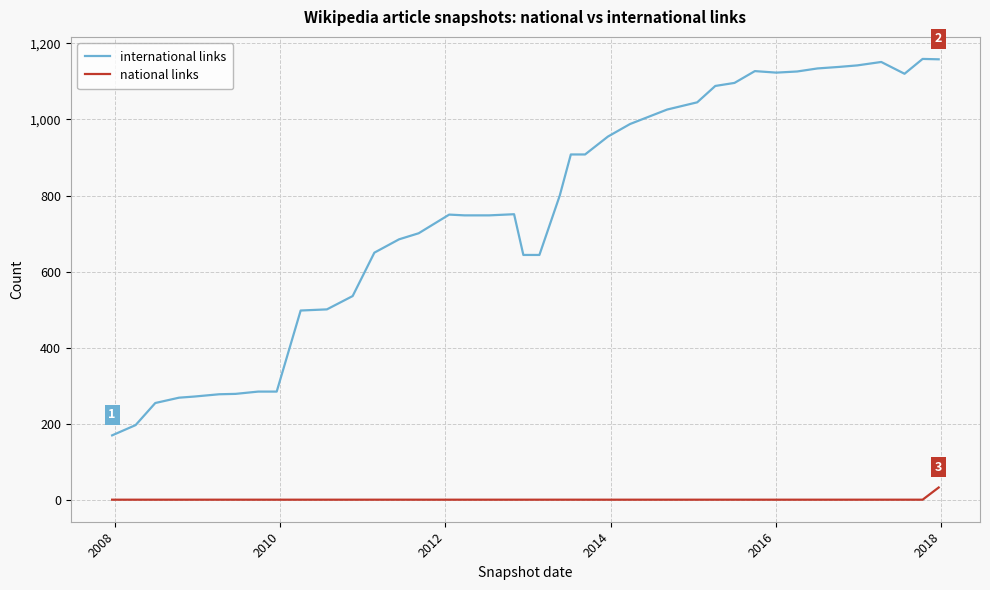

What is the sum of all national links values?

72